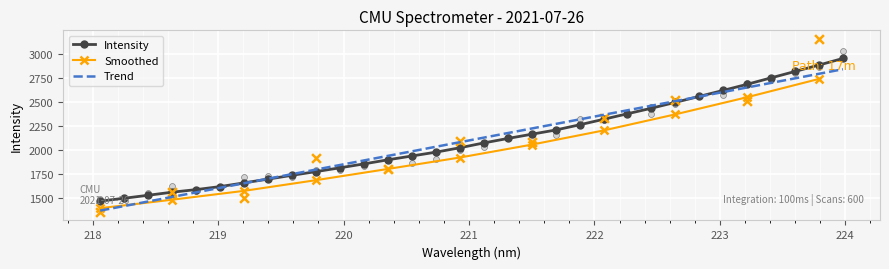

What is the change in value from 219.0156 to 221.3083?

+499.6